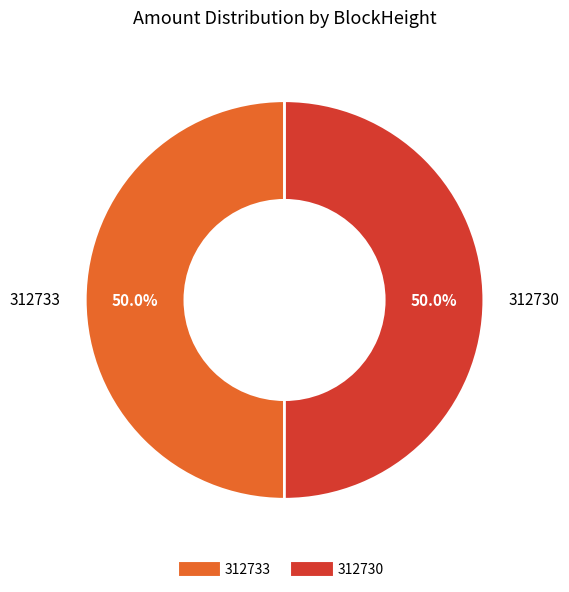

How many slices are in this pie chart?

2